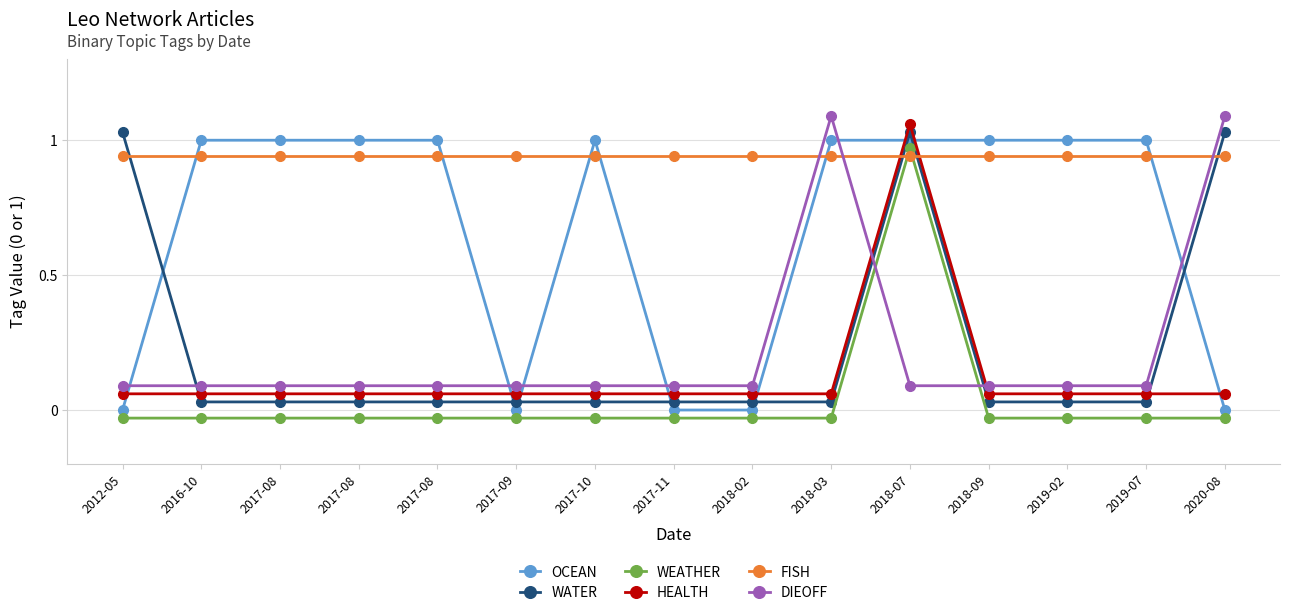

At 2017-09, list the series in order from largest to smallest.

FISH, DIEOFF, HEALTH, WATER, OCEAN, WEATHER